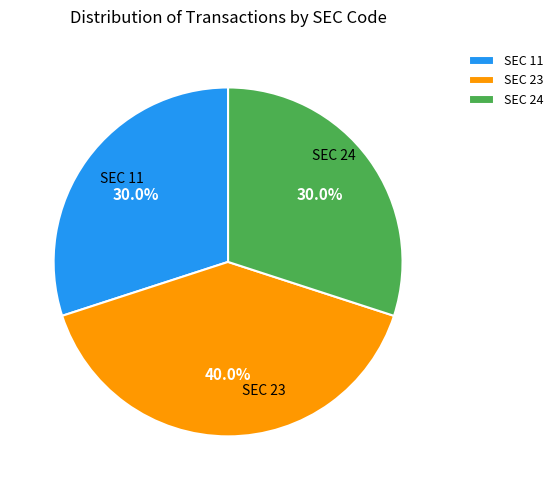

Is there any slice that represents more than half of the pie?

No